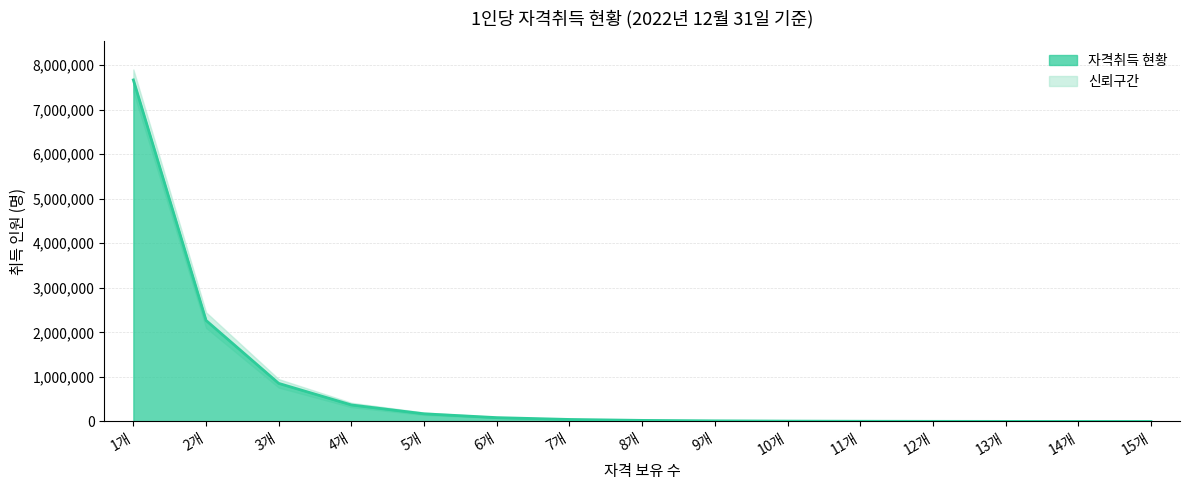

What is the change in value from 4개 to 8개?

-346200